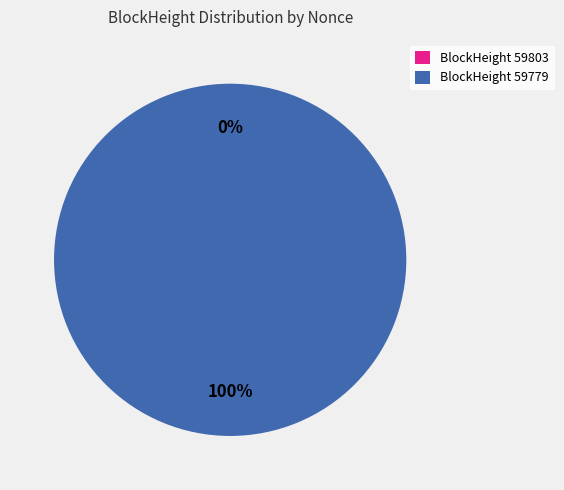

To the nearest percent, what is the difference between the largest and smallest slice percentages?

100%